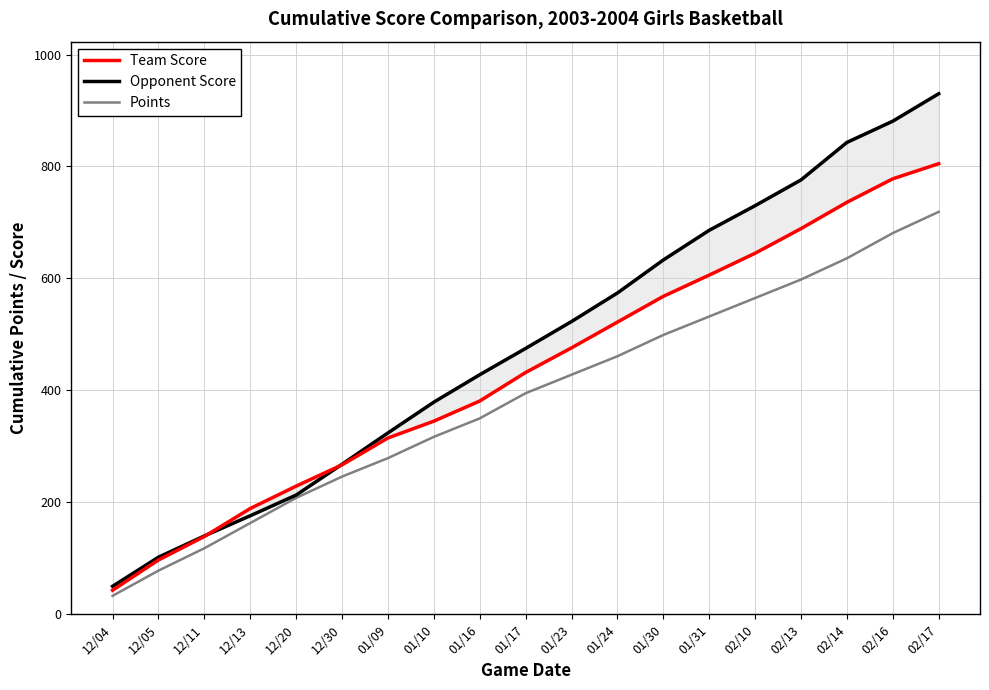

The Points series shows 208 at 12/20. True or false?

True